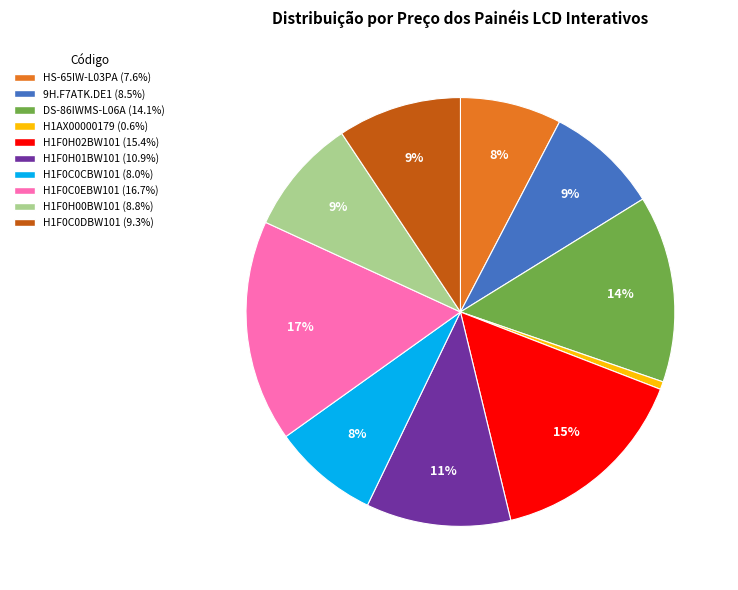

The H1F0H00BW101 slice represents 20% of the pie. True or false?

False